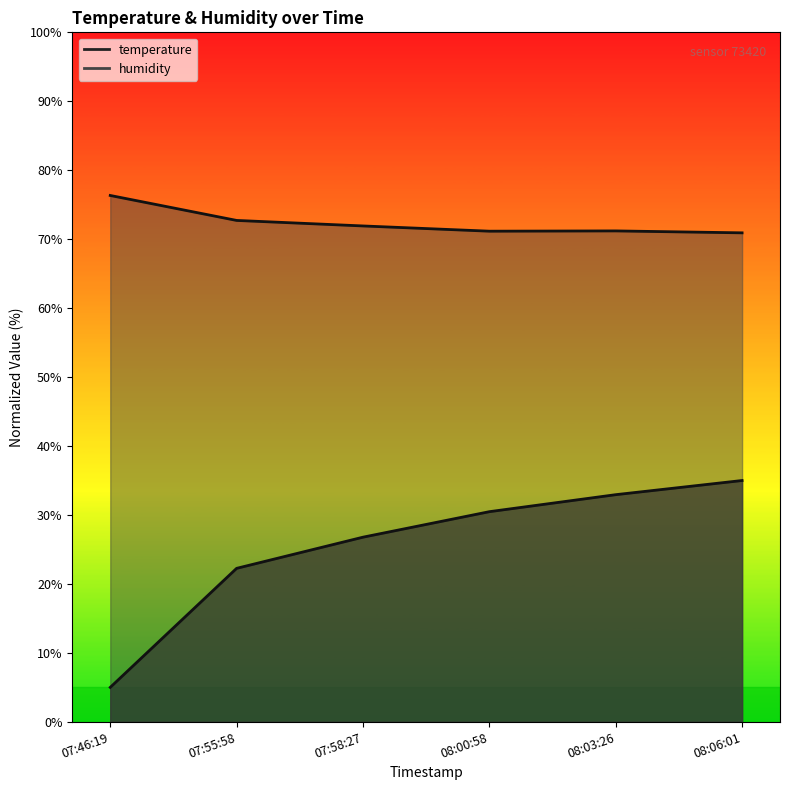

How many data points does each series have?

6